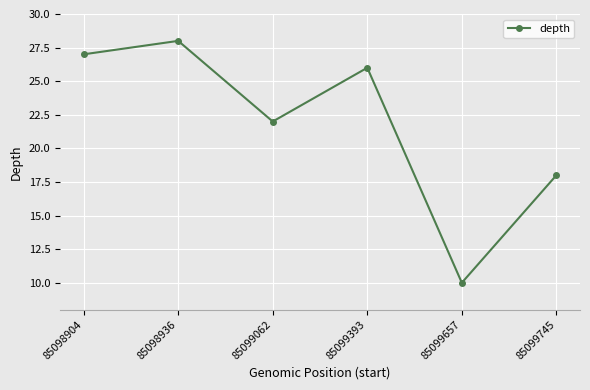

Rank the categories by value from lowest to highest.

85099657, 85099745, 85099062, 85099393, 85098904, 85098936